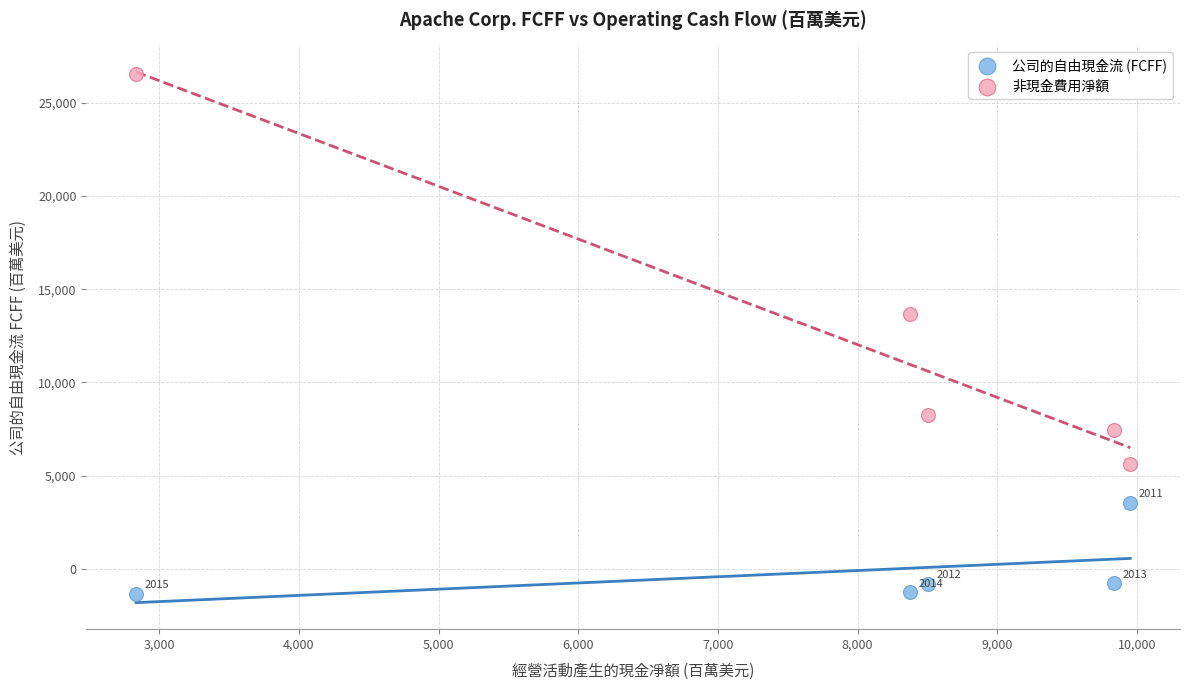

Which series reaches the maximum Y coordinate?

非現金費用淨額